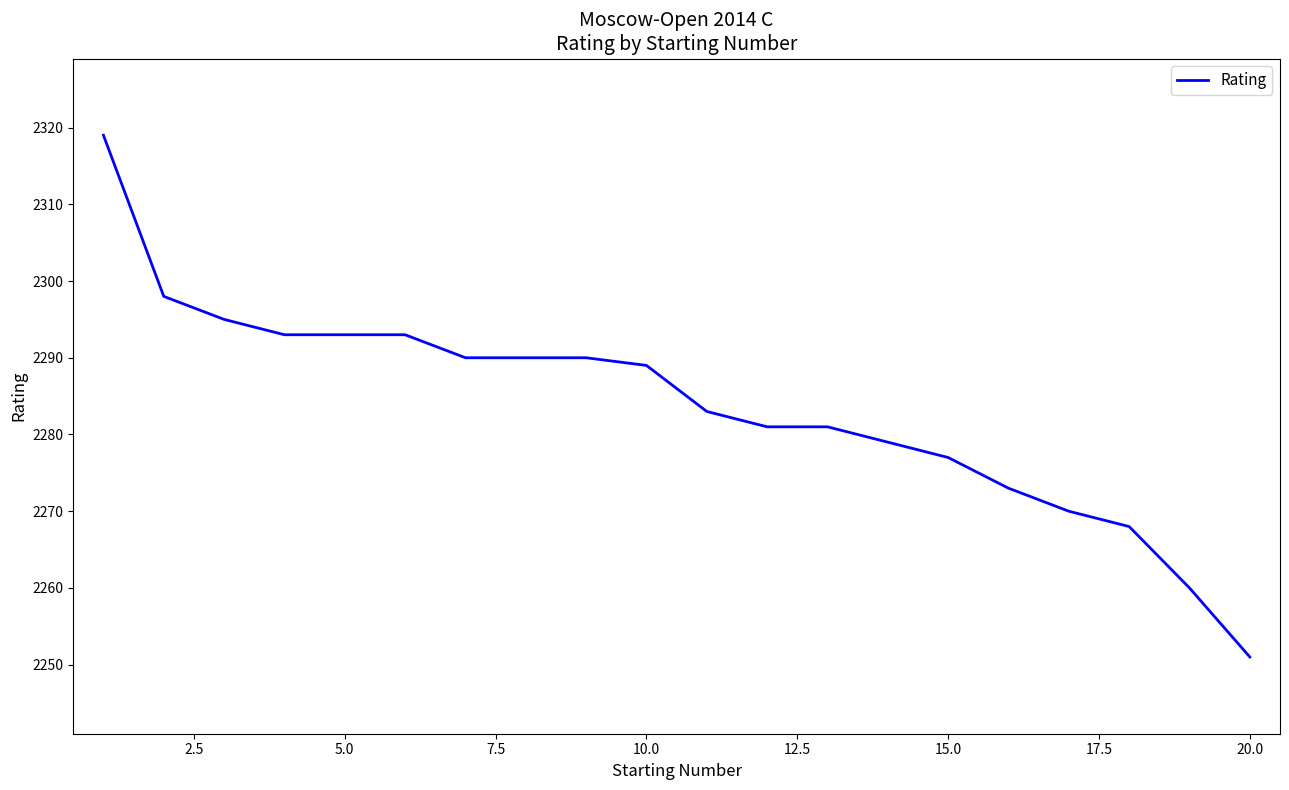

What is the difference between the maximum and minimum values?

68